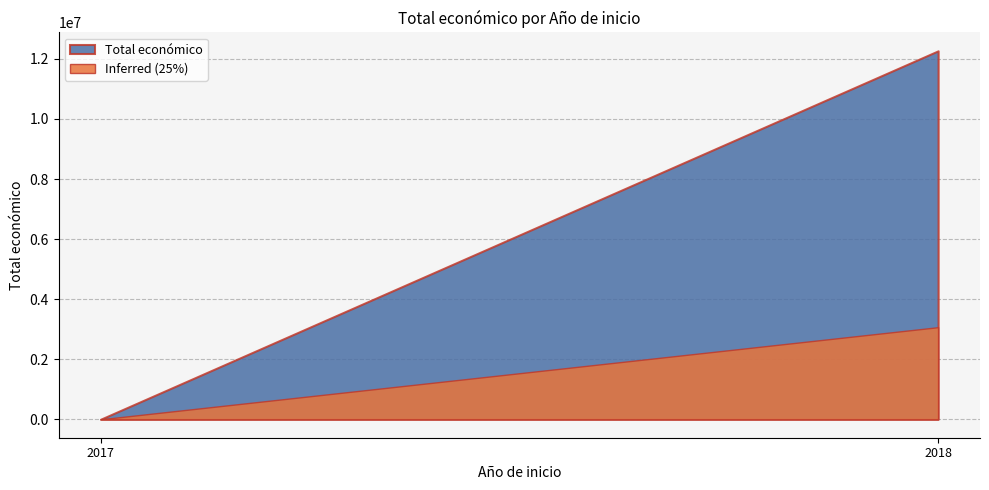

Between 2018 and 2018, which is larger?

2018